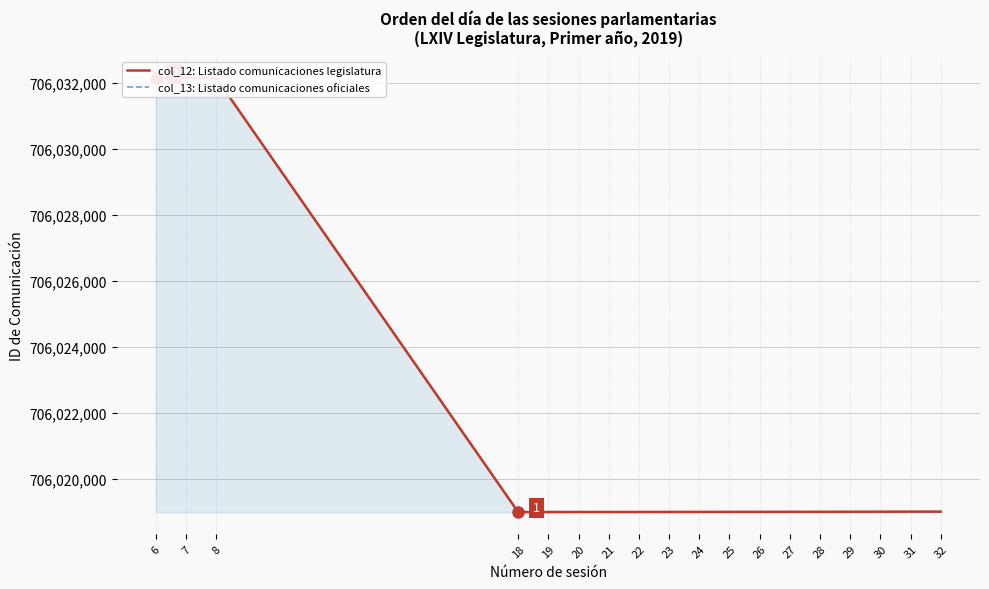

At 22, list the series in order from smallest to largest.

col_12: Listado comunicaciones legislatura, col_13: Listado comunicaciones oficiales